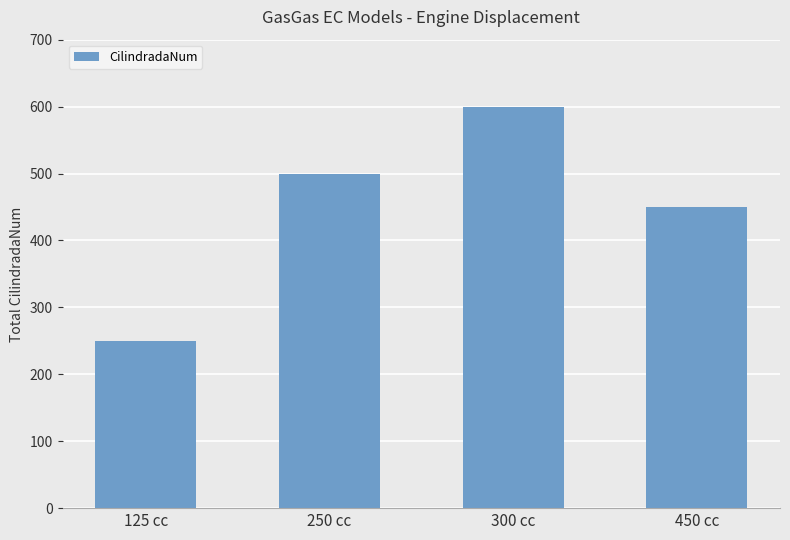

What is the difference between the second highest and minimum values?

250